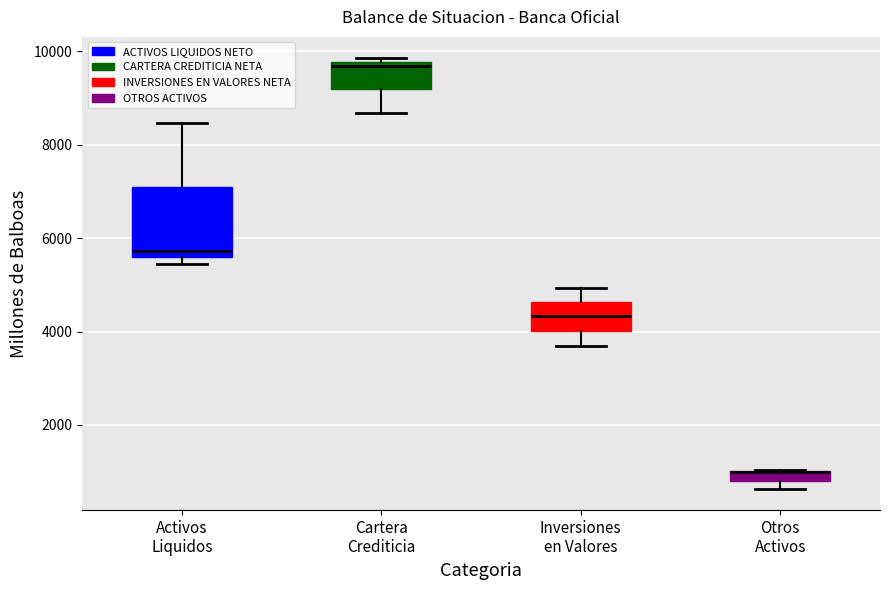

Where does the upper whisker of the box for Activos Liquidos end on the y-axis? The values are not printed on the chart, so give them approximately, as read against the axis.

8400